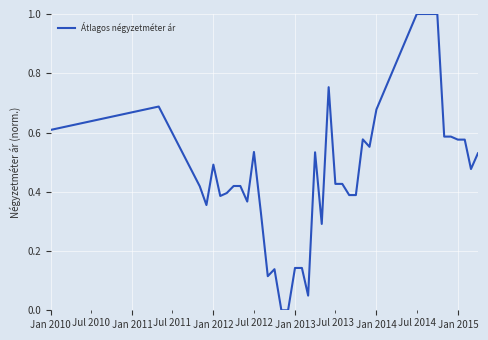

Does the chart have visible grid lines?

Yes